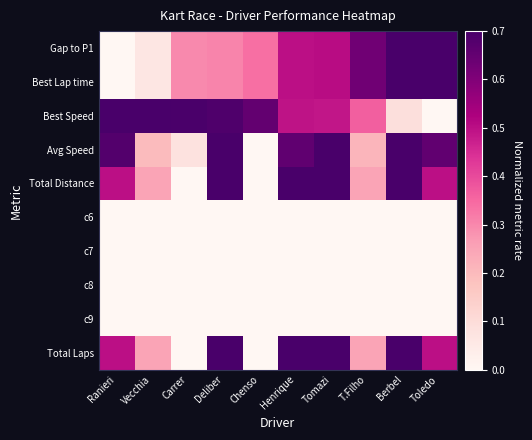

What is the total value across all series at Berbel?

4.6